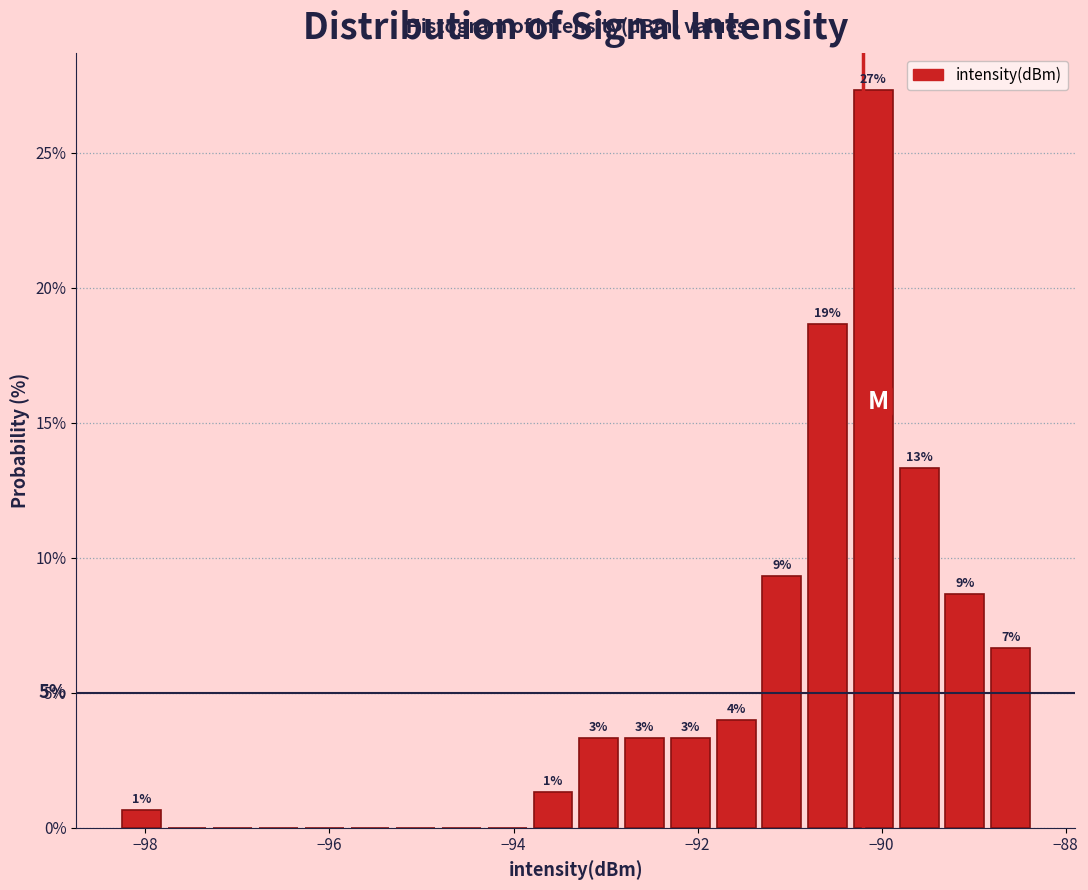

Around what value on the x-axis is the tallest bar? Give the approximate position of its centre, as read against the axis.

-90.0